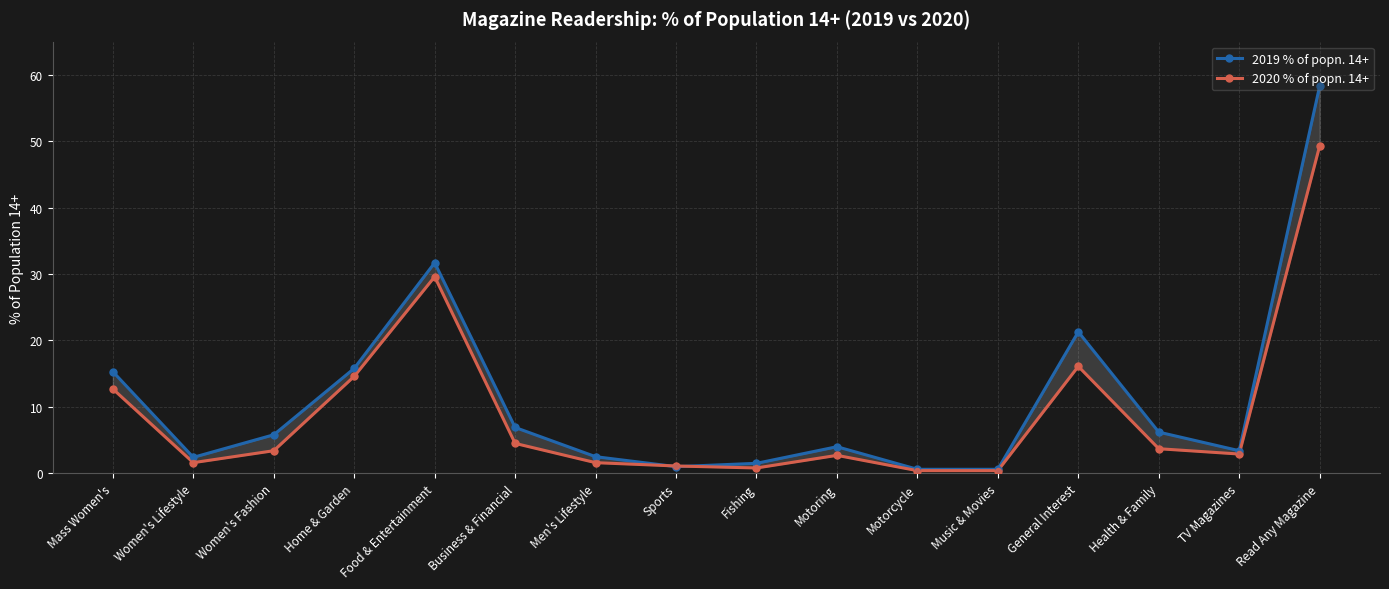

At how many categories does at least one series exceed 20?

3